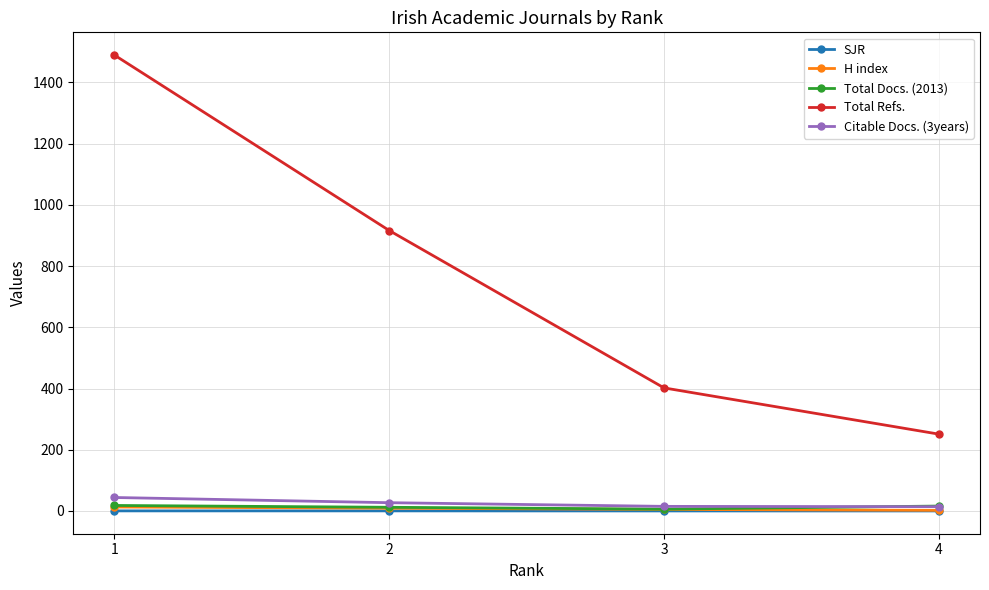

The Total Refs. series shows 1289.4 at 2. True or false?

False